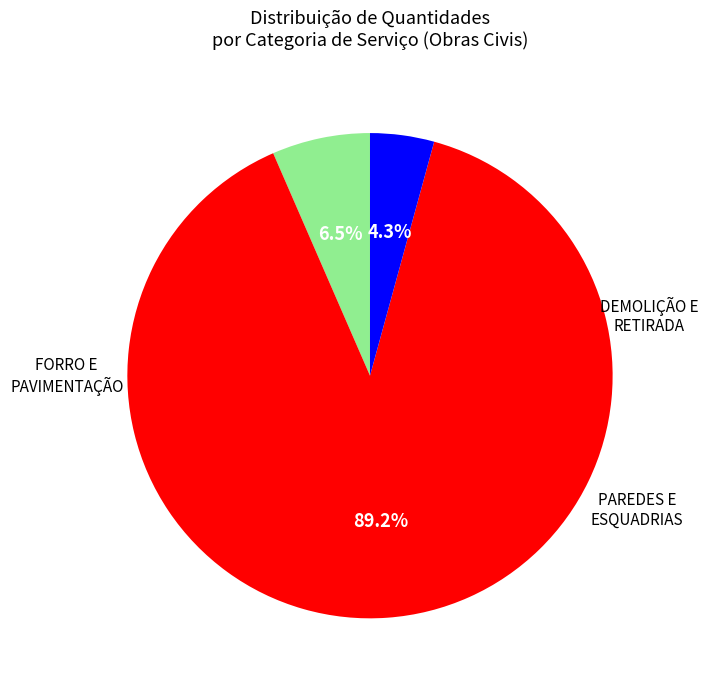

Does any single category account for the majority?

Yes